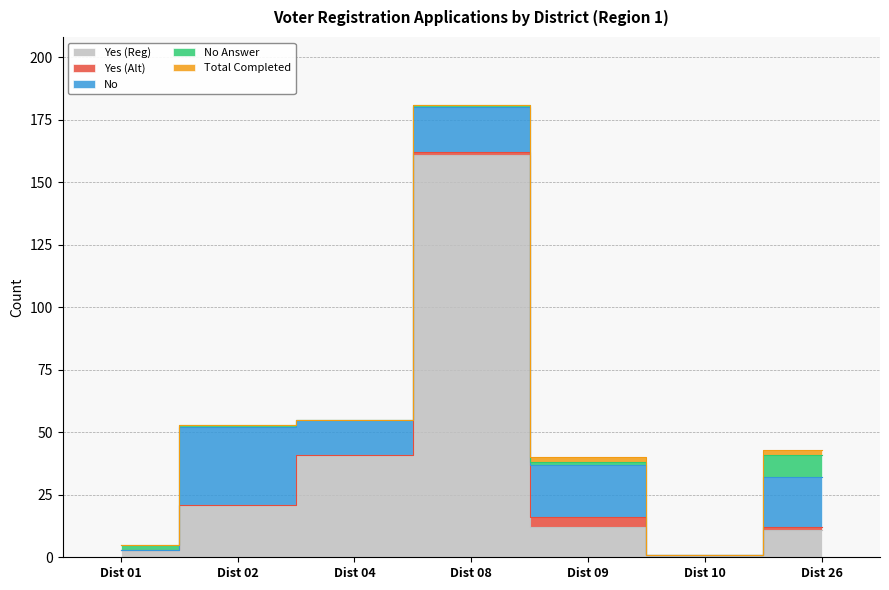

The value of Yes (Reg) at Dist 26 is 18. True or false?

False